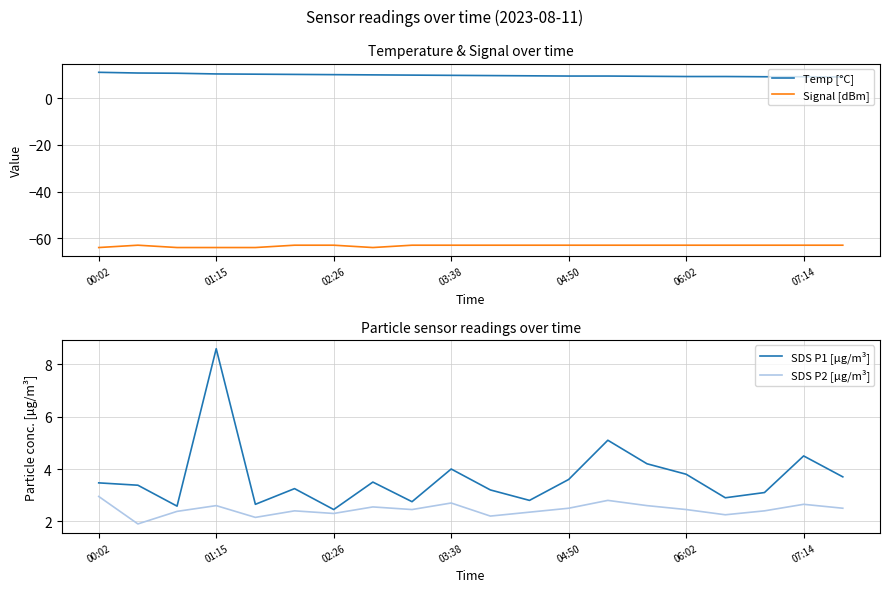

True or false: SDS P2 [µg/m³] and Signal [dBm] intersect in this chart.

False